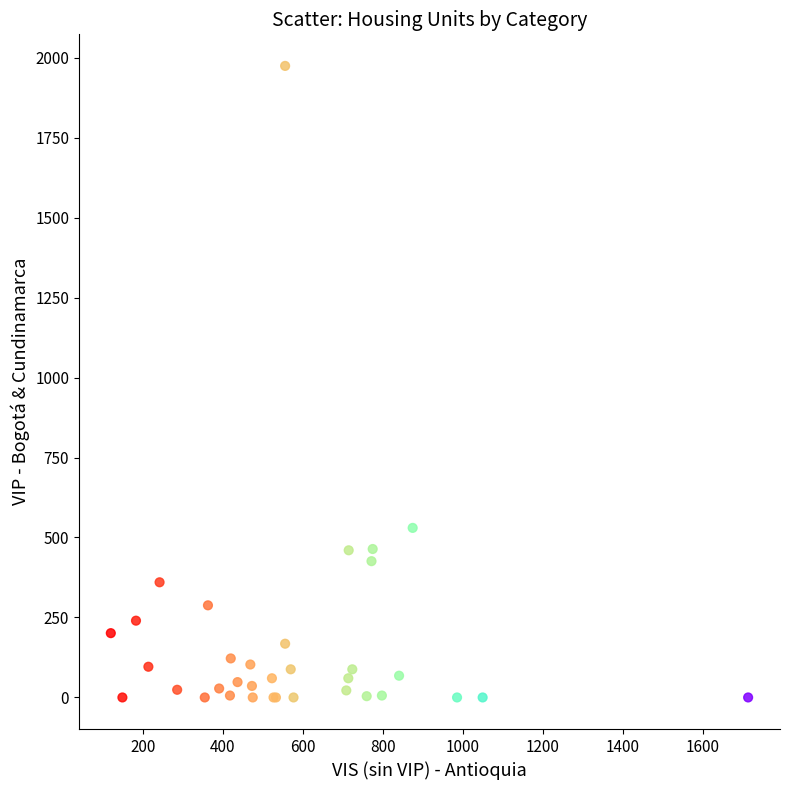

What Y value in the scatter plot is closest to 987?

530